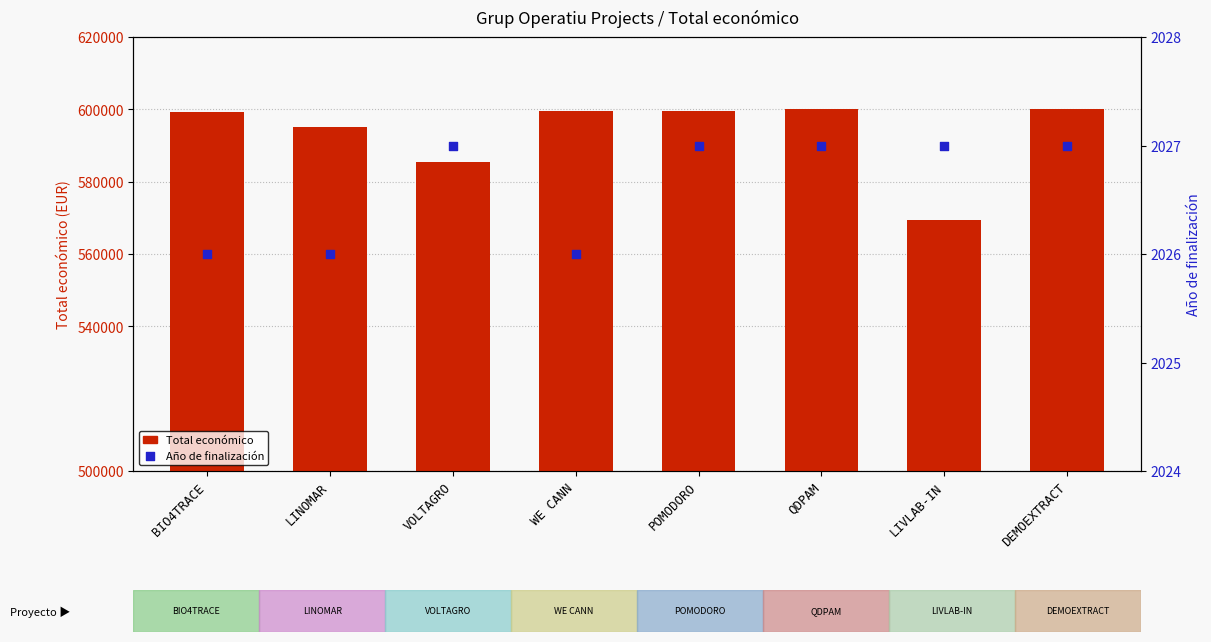

Which series has the largest total across all categories?

Total económico